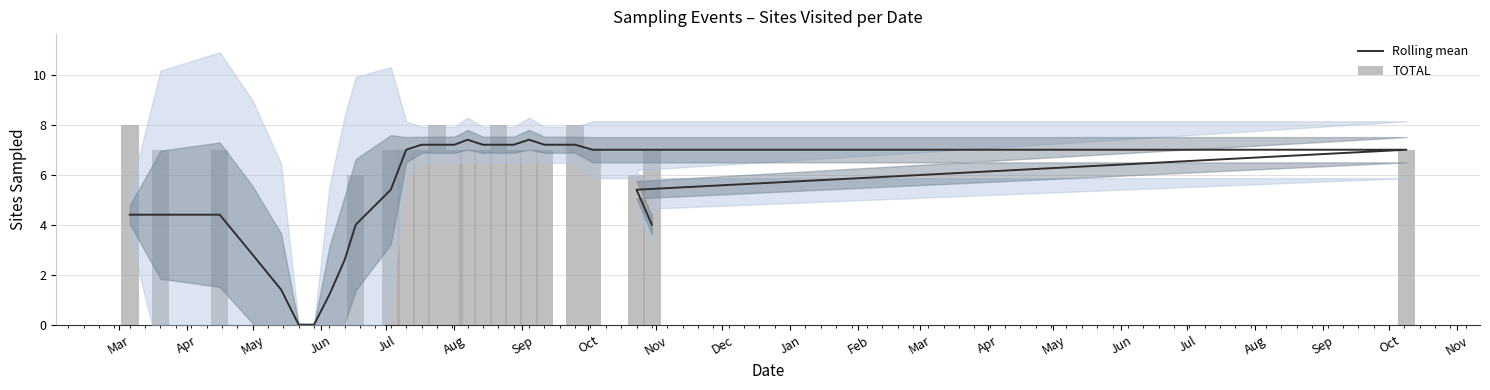

What is the spread (max minus min) of values at Apr?

2.6